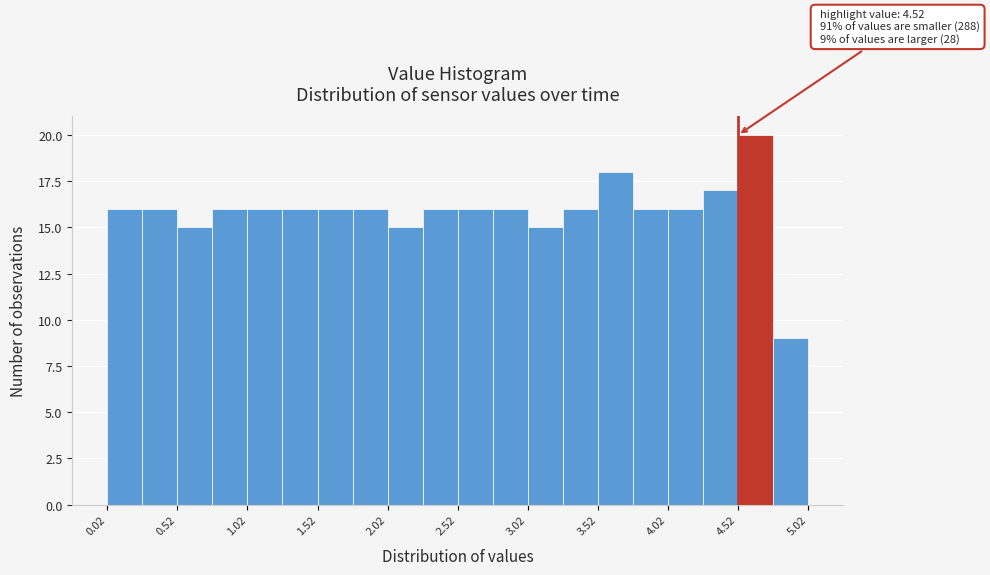

Which range on the x-axis has the tallest bar?

4.52 to 4.77